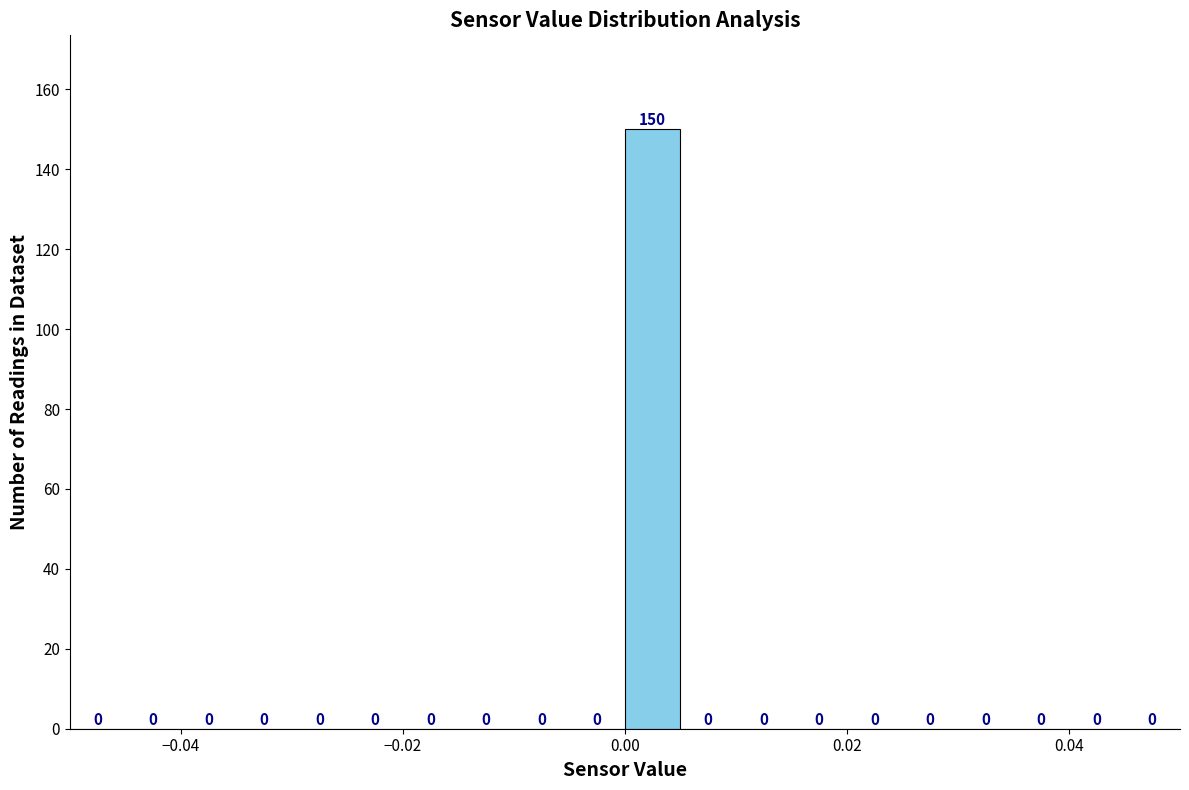

Around what value on the x-axis is the tallest bar? Give the approximate position of its centre, as read against the axis.

0.002